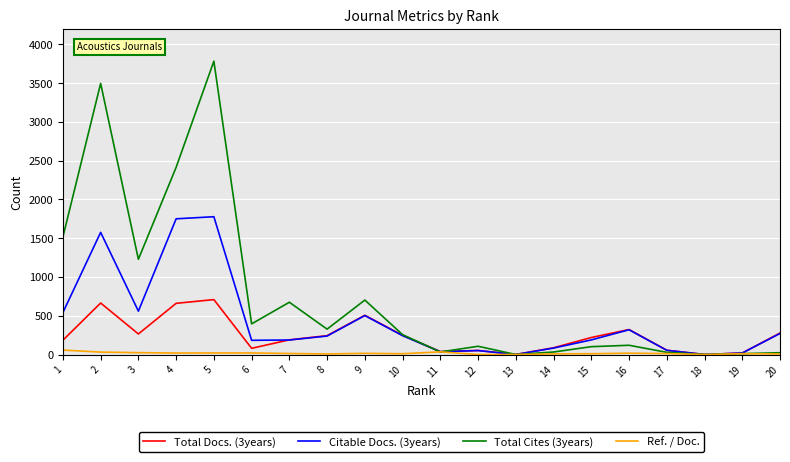

Is it true that Total Docs. (3years) equals 55 at 17?

True